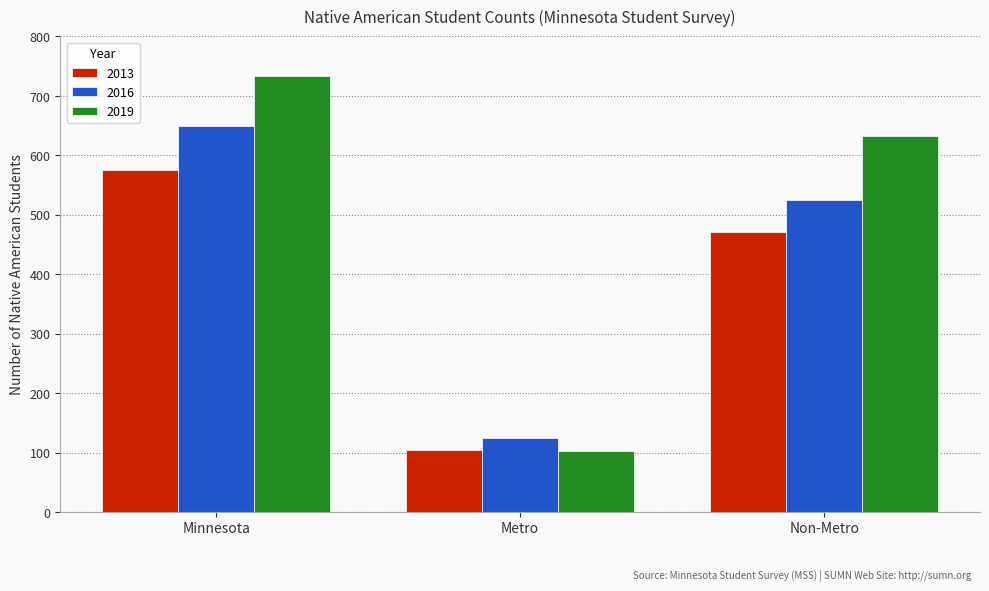

What is the label of the 2nd bar from the right?

Metro